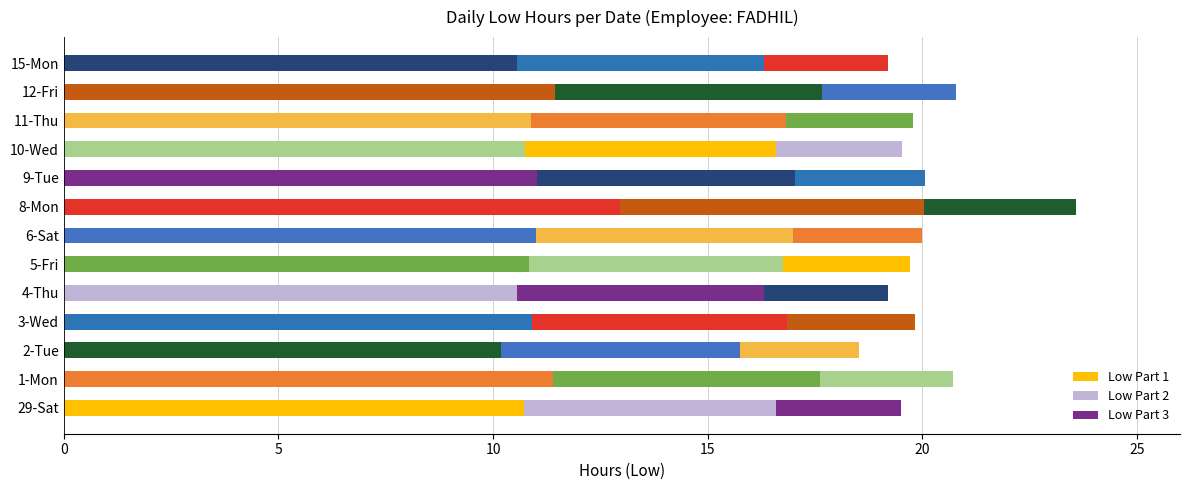

How many series are shown in this chart?

3